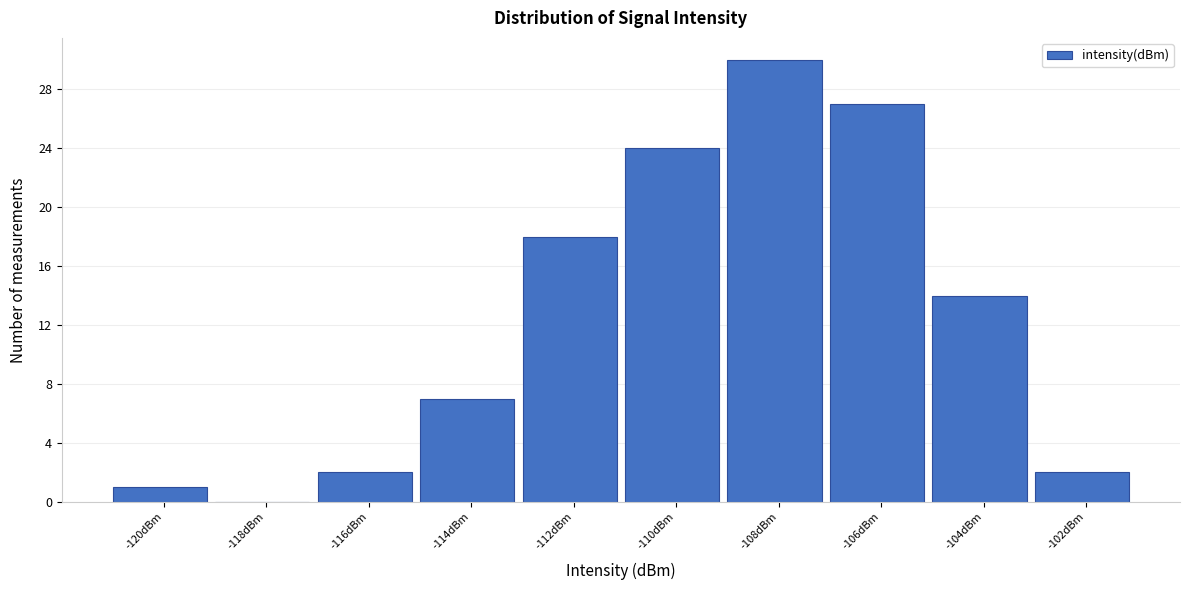

Reading right to left, what are all the values shown in this chart?

-102dBm=2	-104dBm=14	-106dBm=27	-108dBm=30	-110dBm=24	-112dBm=18	-114dBm=7	-116dBm=2	-118dBm=0	-120dBm=1